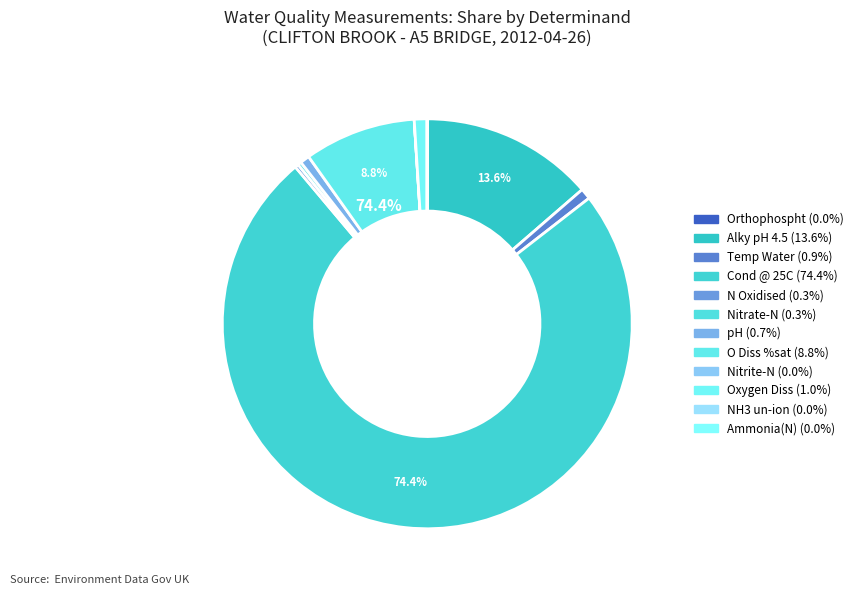

How many segments does this pie chart have?

12